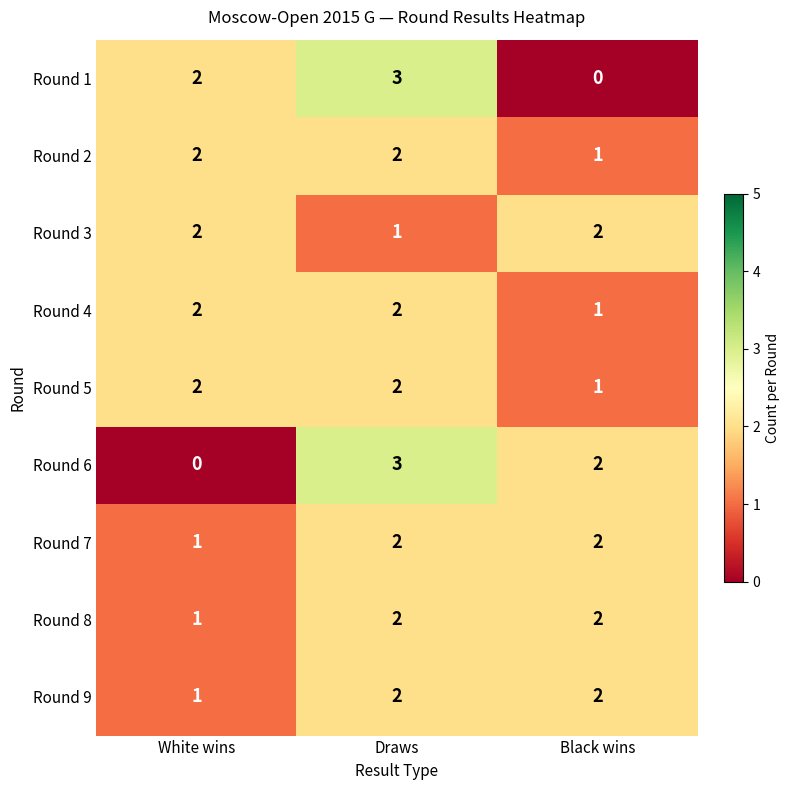

At which label is Round 6 closest to 1?

White wins